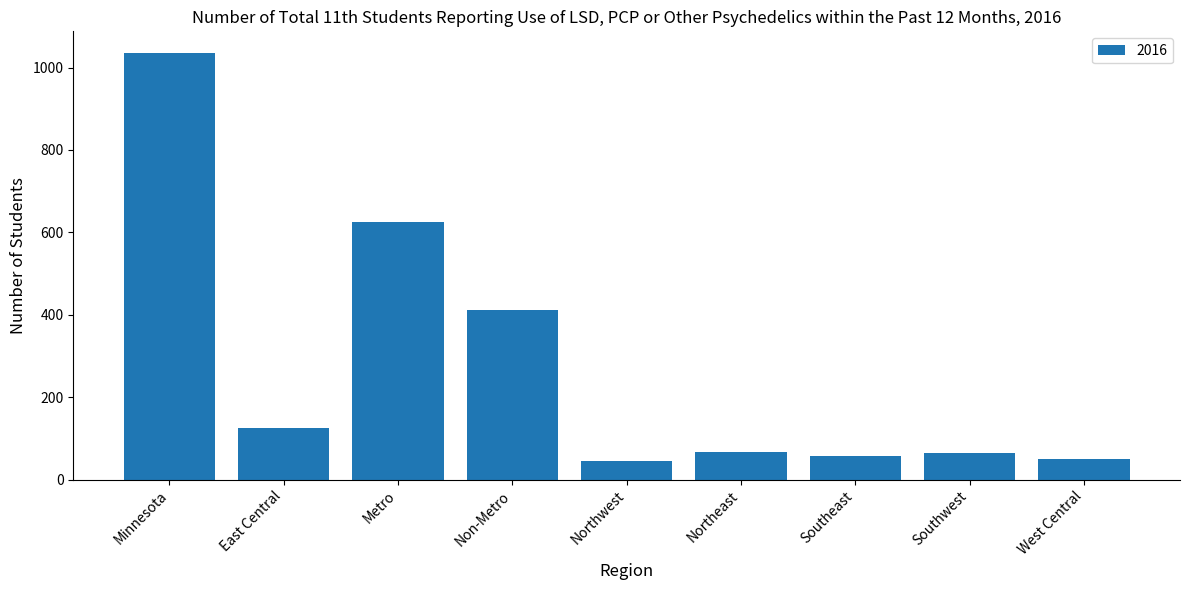

What is the difference between the second highest and second lowest values?

574